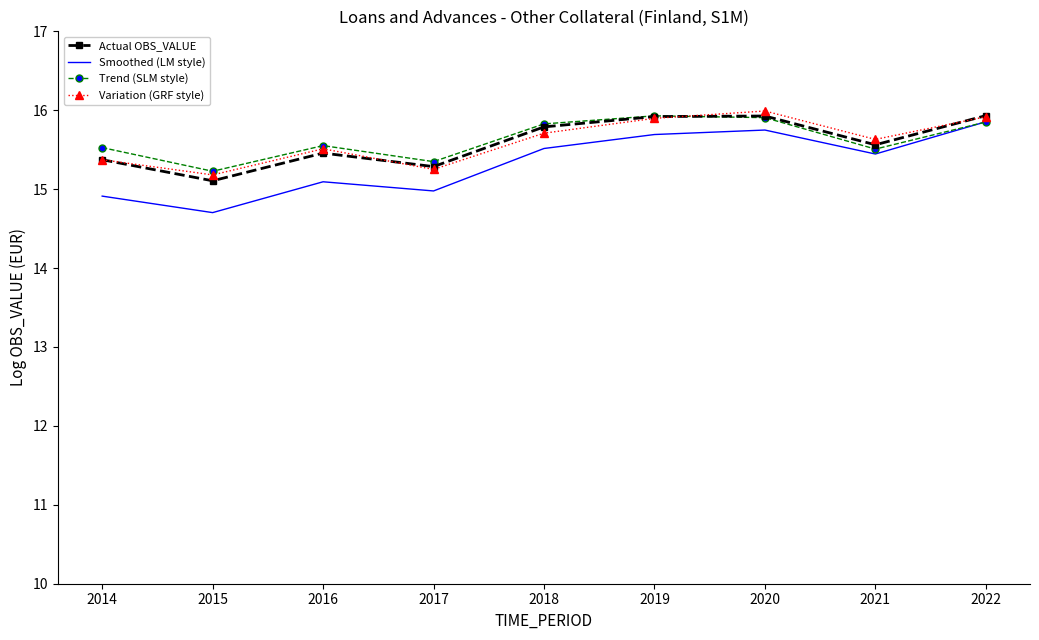

True or false: Actual OBS_VALUE and Smoothed (LM style) cross at least once.

False